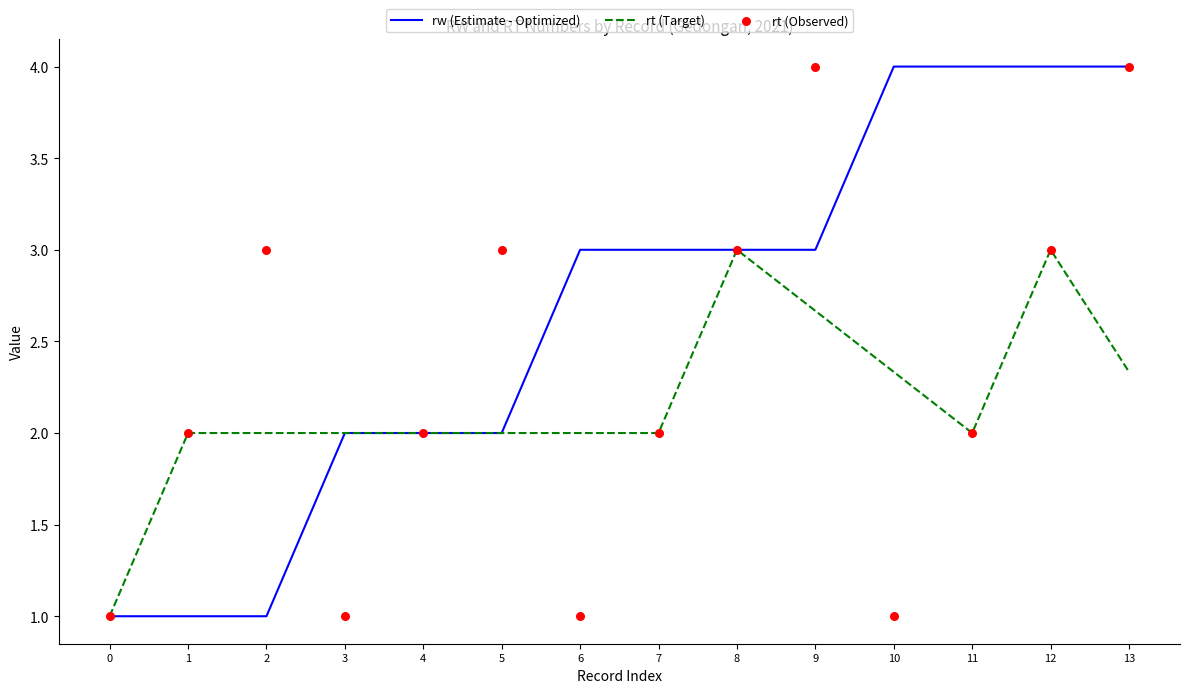

Which series reaches the maximum Y coordinate?

rw (Estimate - Optimized)